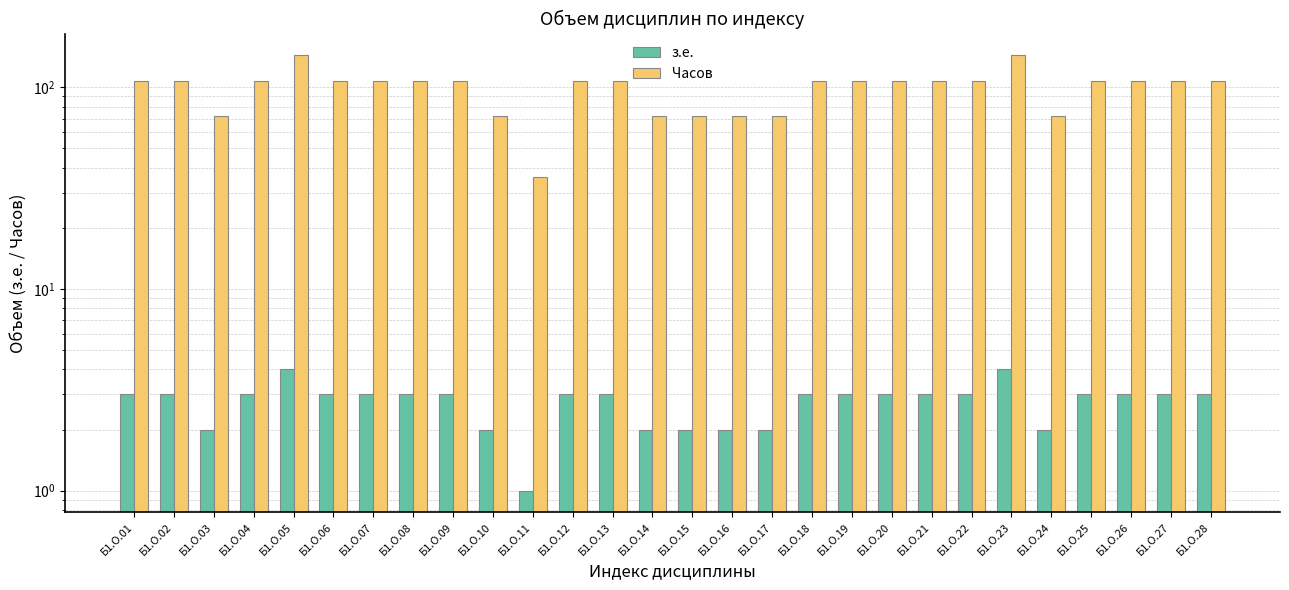

What is the value of the Часов bar at the 7th from the left?

108